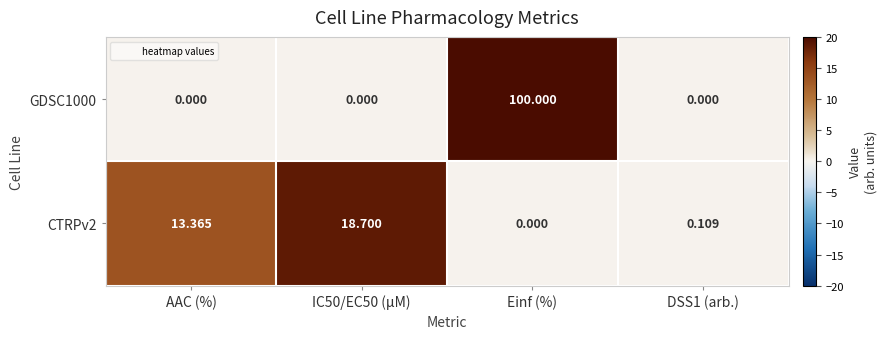

Rank the series at DSS1 (arb.) from lowest to highest value.

GDSC1000, CTRPv2